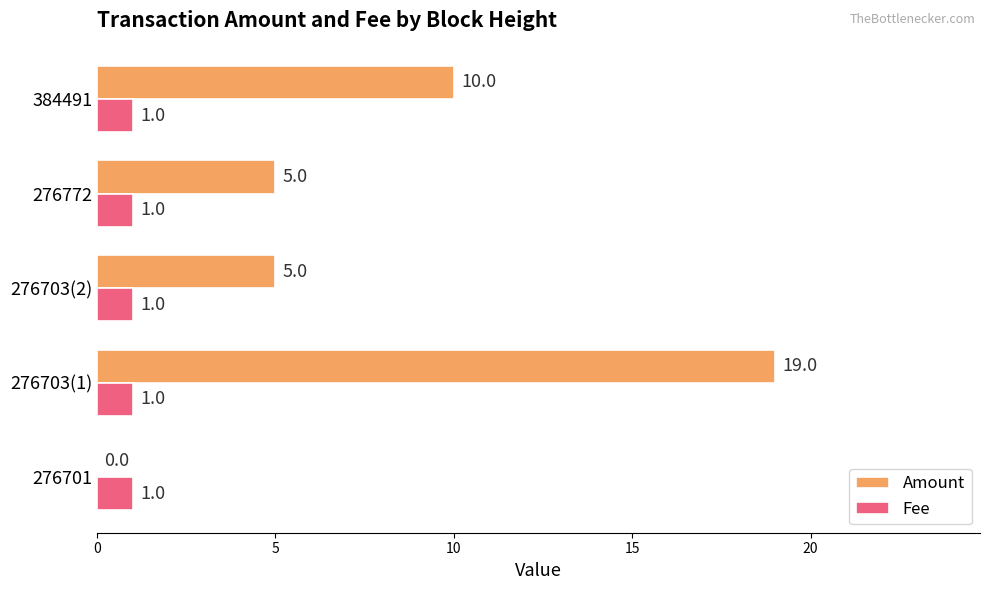

Which series changed the most between 276703(1) and 276703(2)?

Amount